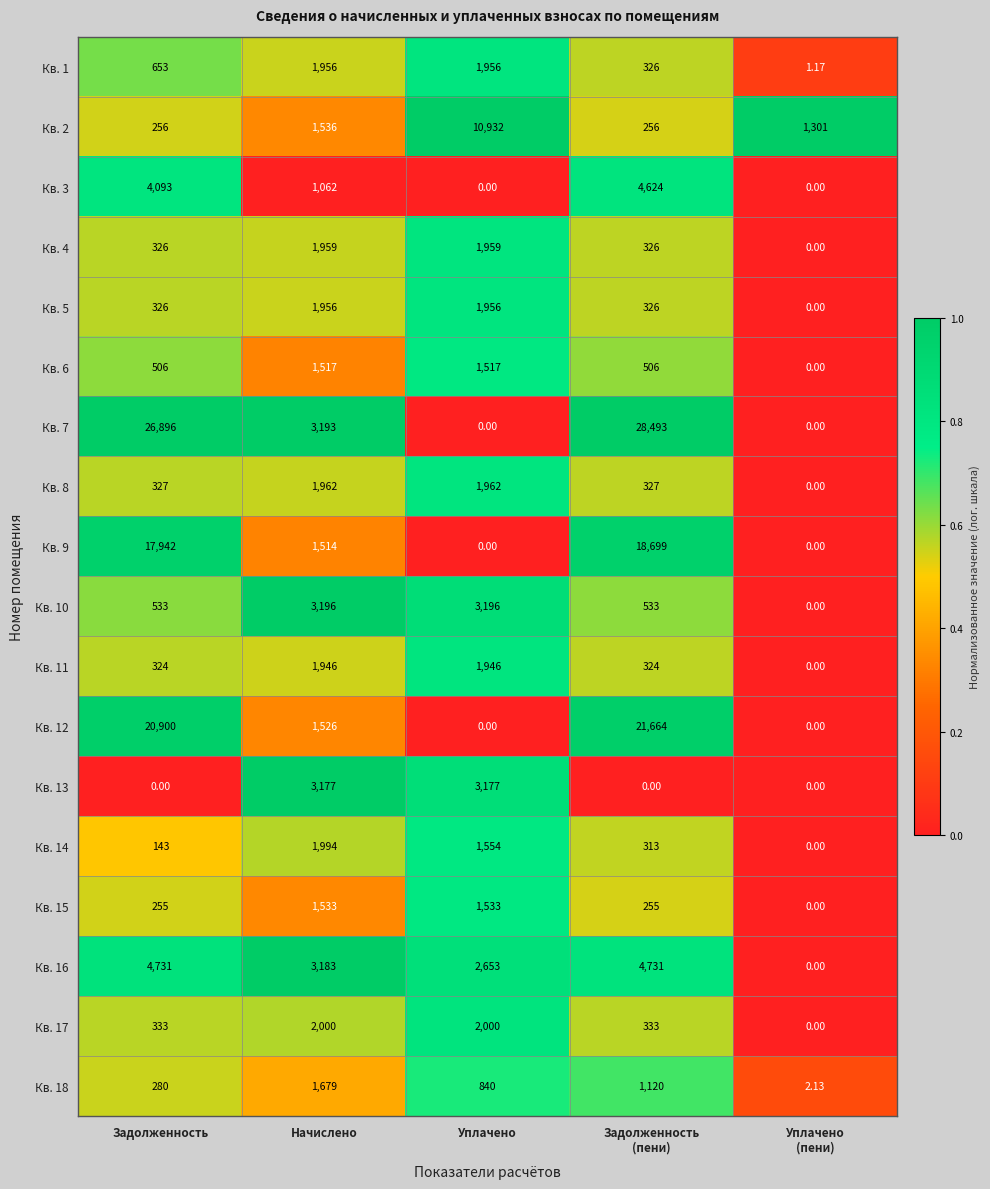

How many data points in Кв. 4 are less than 326?

1